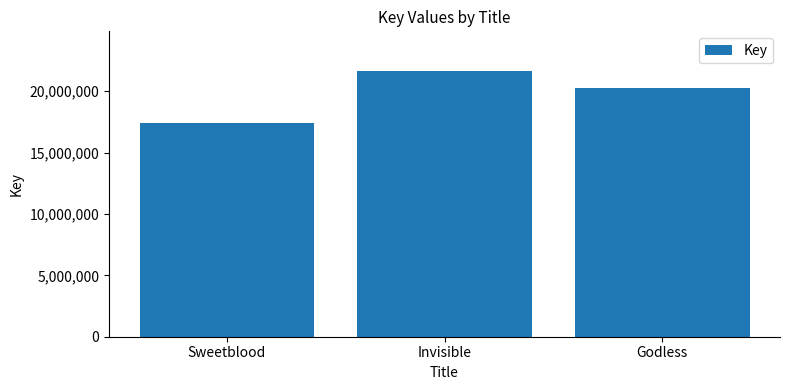

What is the difference between the maximum and minimum values?

4205596